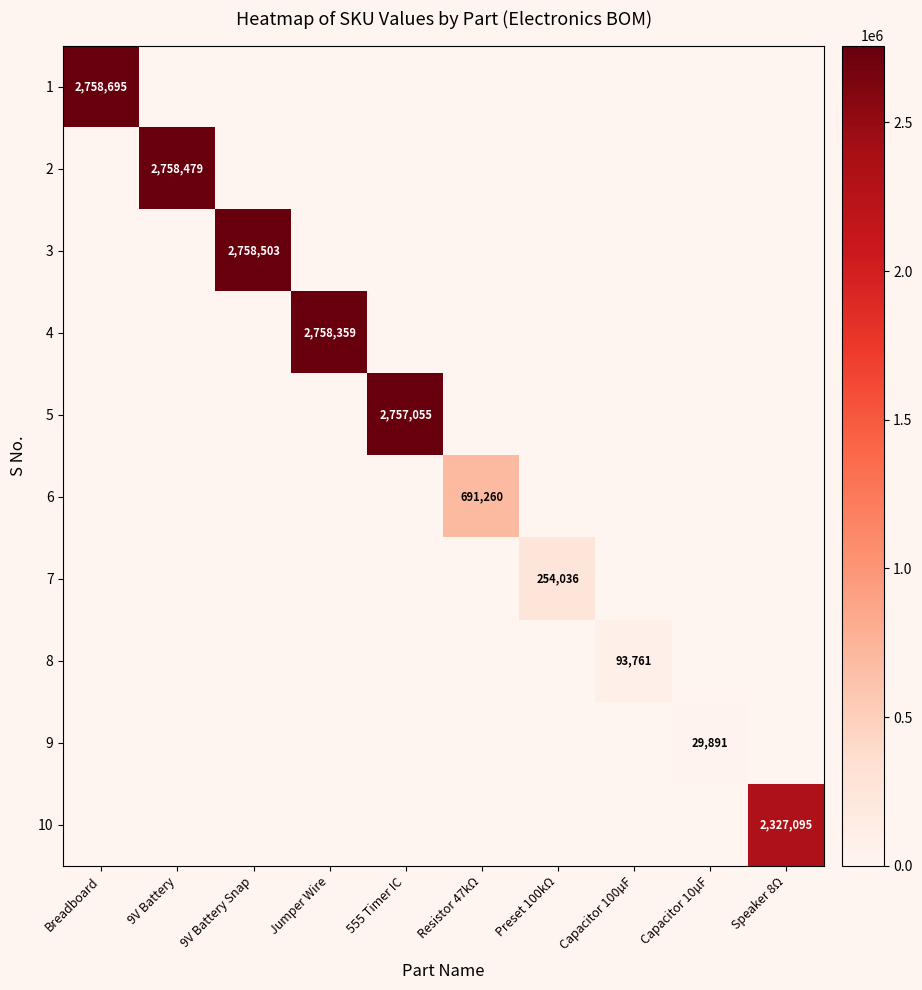

The value of 10 at Speaker 8Ω is 683855. True or false?

False